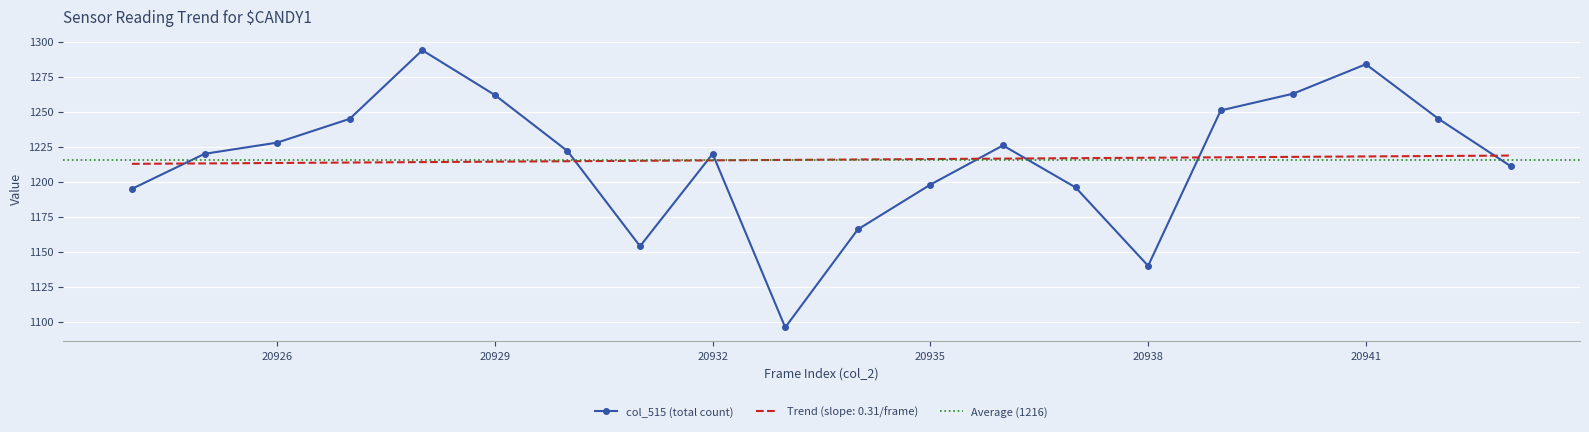

The col_2_values series shows 1214.7 at 20930. True or false?

True